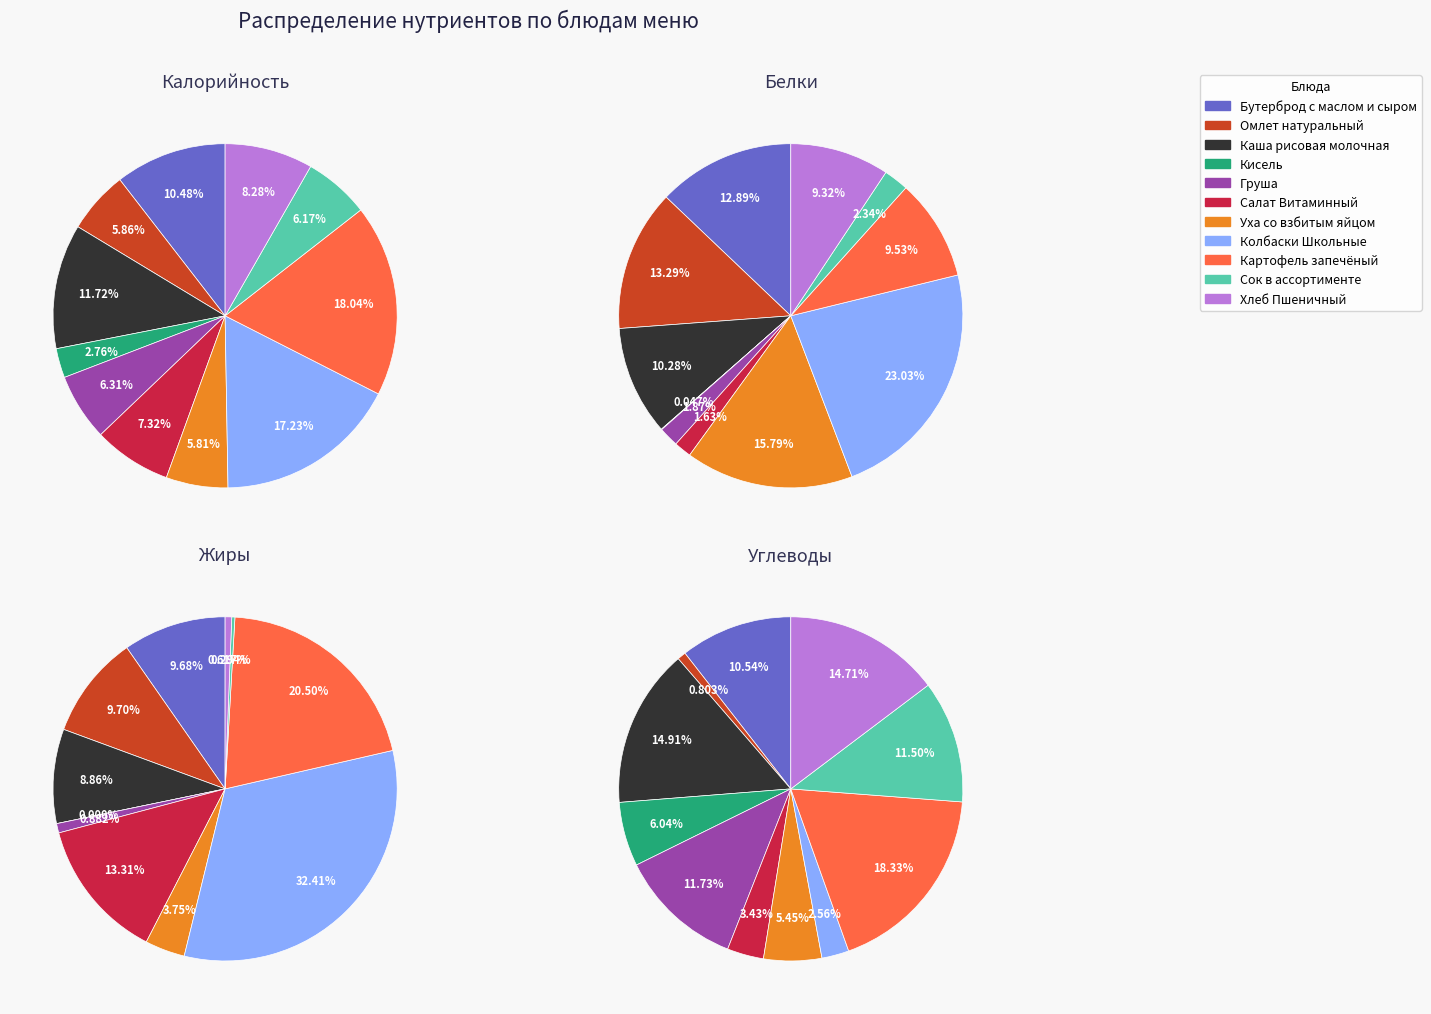

Is it true that Уха со взбитым яйцом is 21% of the pie?

False